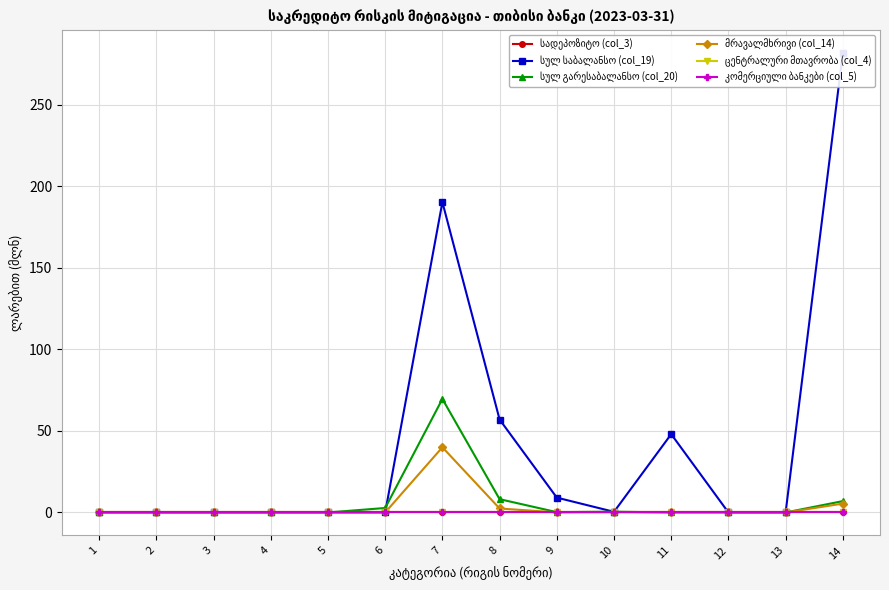

How many interior local valleys does the მრავალმხრივი (col_14) series have?

1